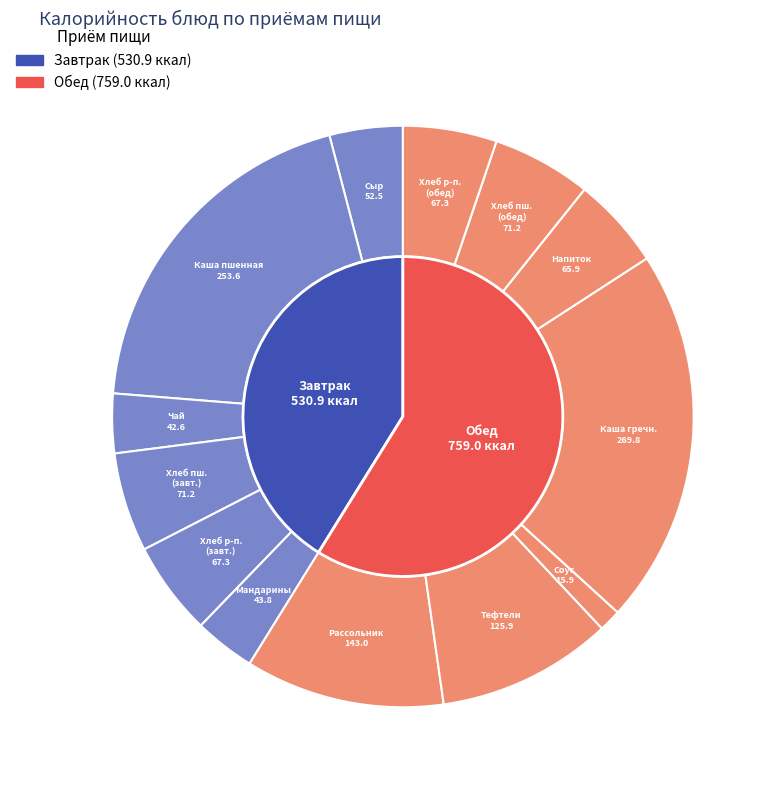

To the nearest percent, what percentage of the pie is Тефтели мясные?

10%